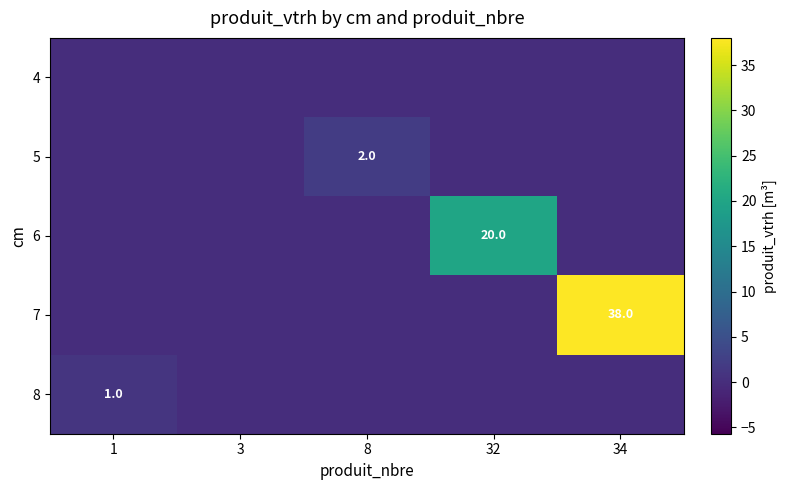

The 8 series shows 1 at 1. True or false?

True